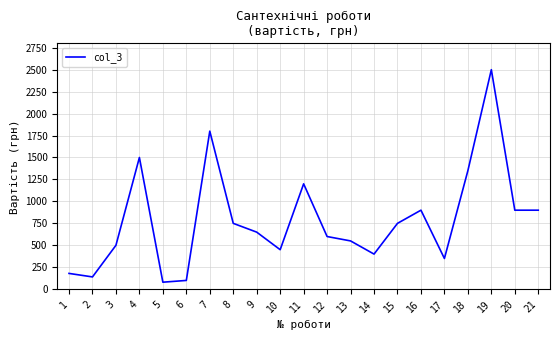

The value at 15 is 750. True or false?

True